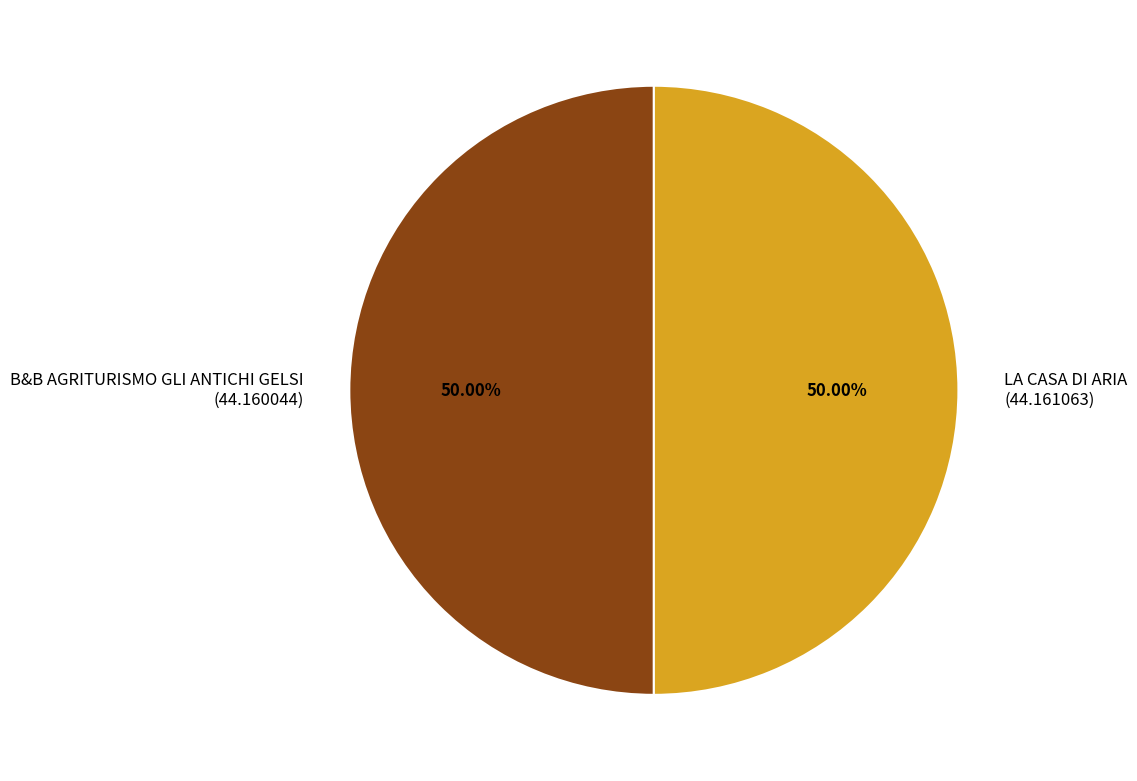

What is the ratio of the value at B&B AGRITURISMO GLI ANTICHI GELSI to the value at LA CASA DI ARIA?

1.0